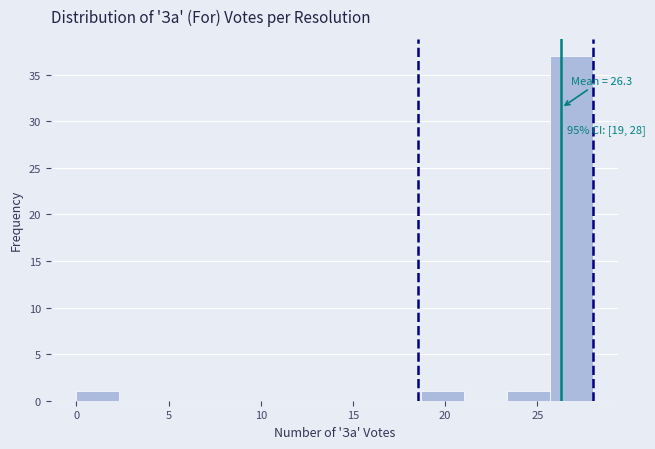

Which range on the x-axis has the tallest bar?

25.5 to 28.0